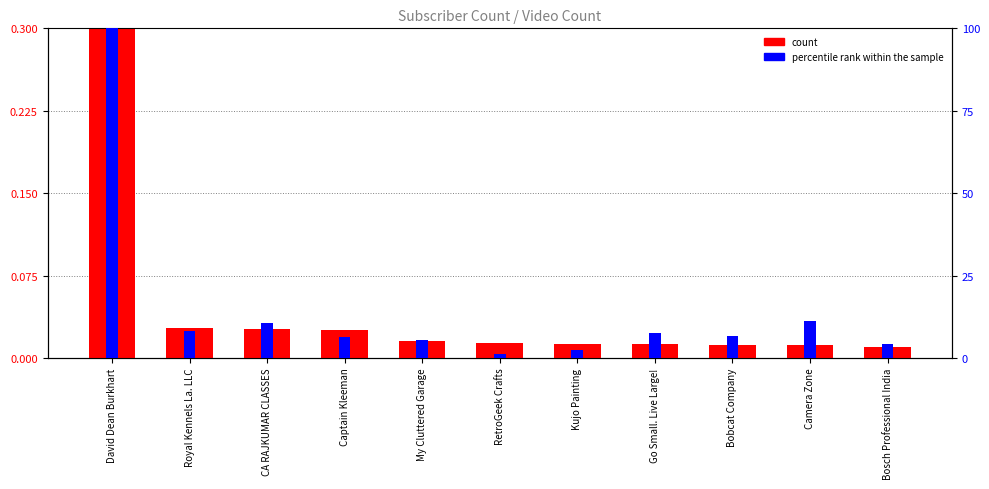

How many bars are there in each group?

2